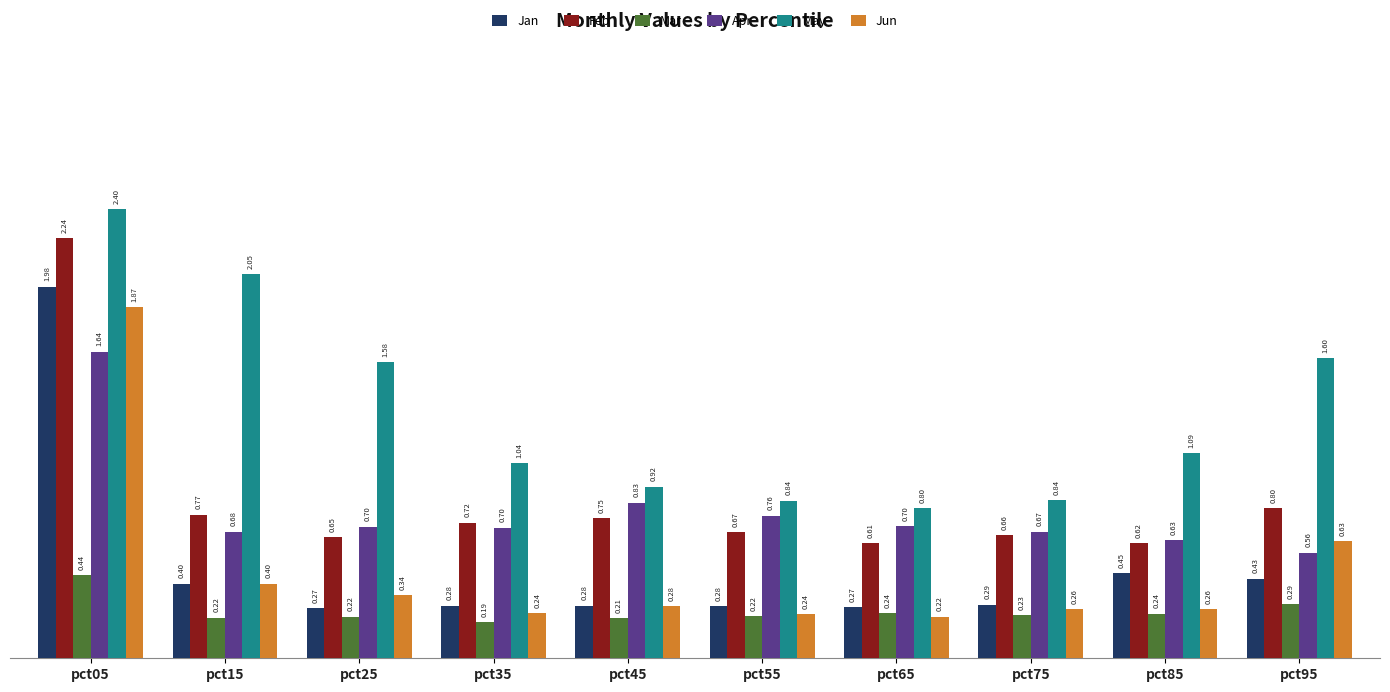

Which series has the widest spread of values?

Jan